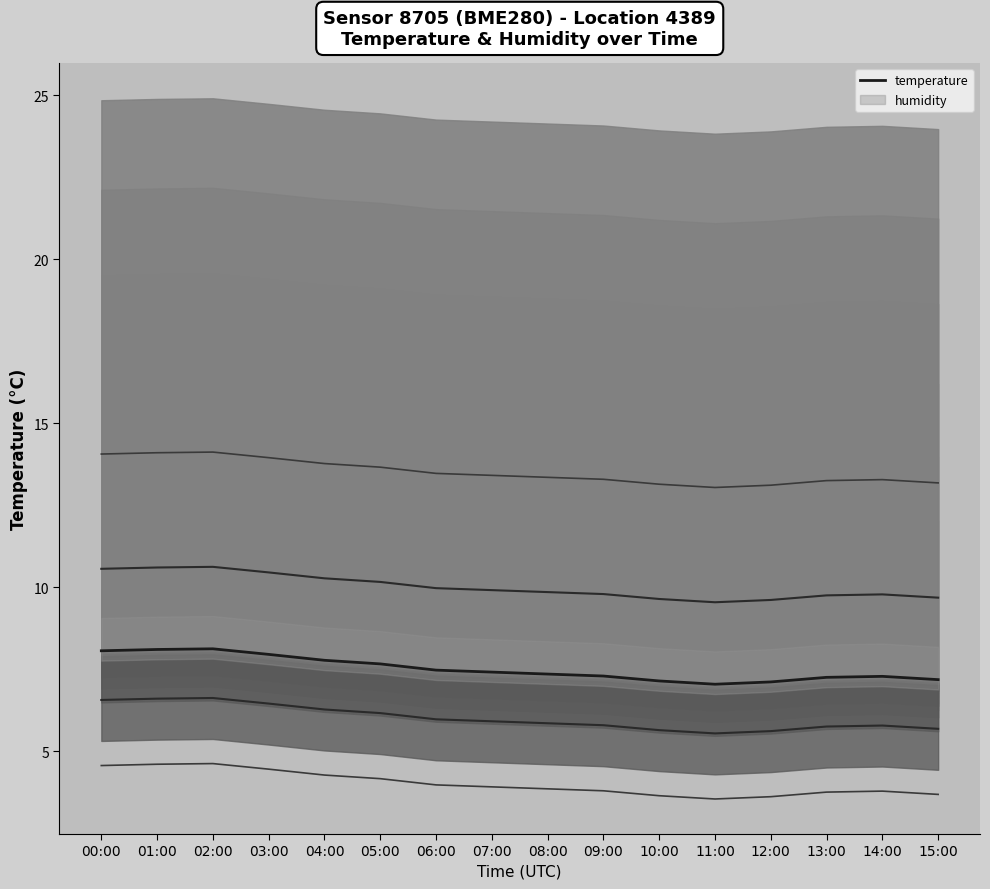

In temp_p75, how many points are higher than both neighbors (excluding endpoints)?

2